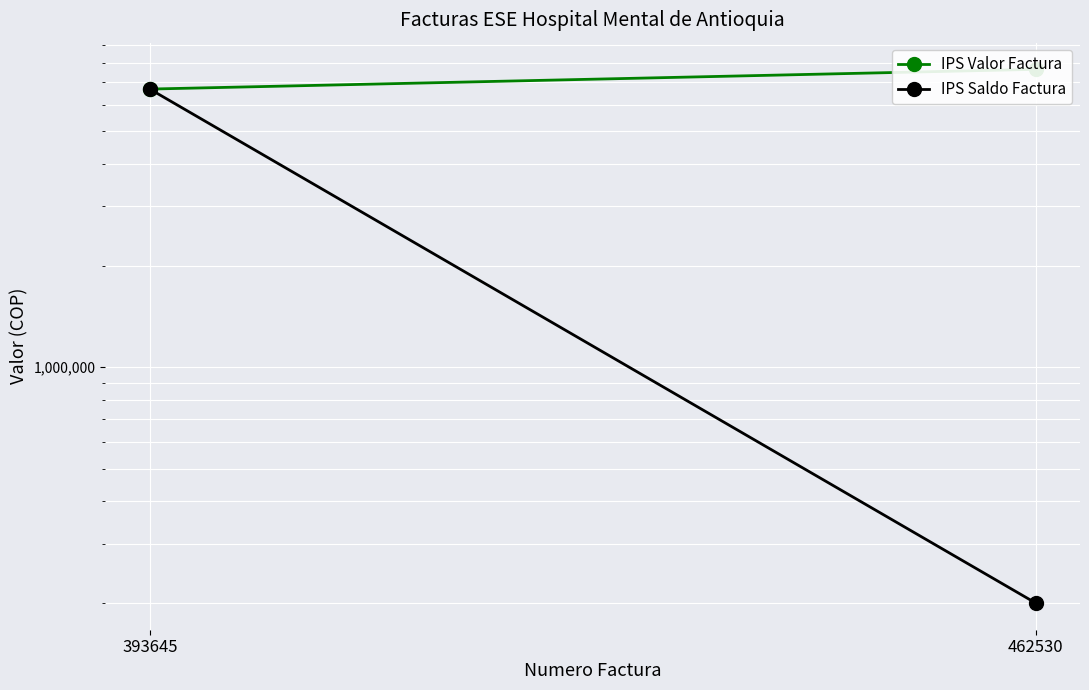

What is the highest value of the IPS Saldo Factura series?

6674300